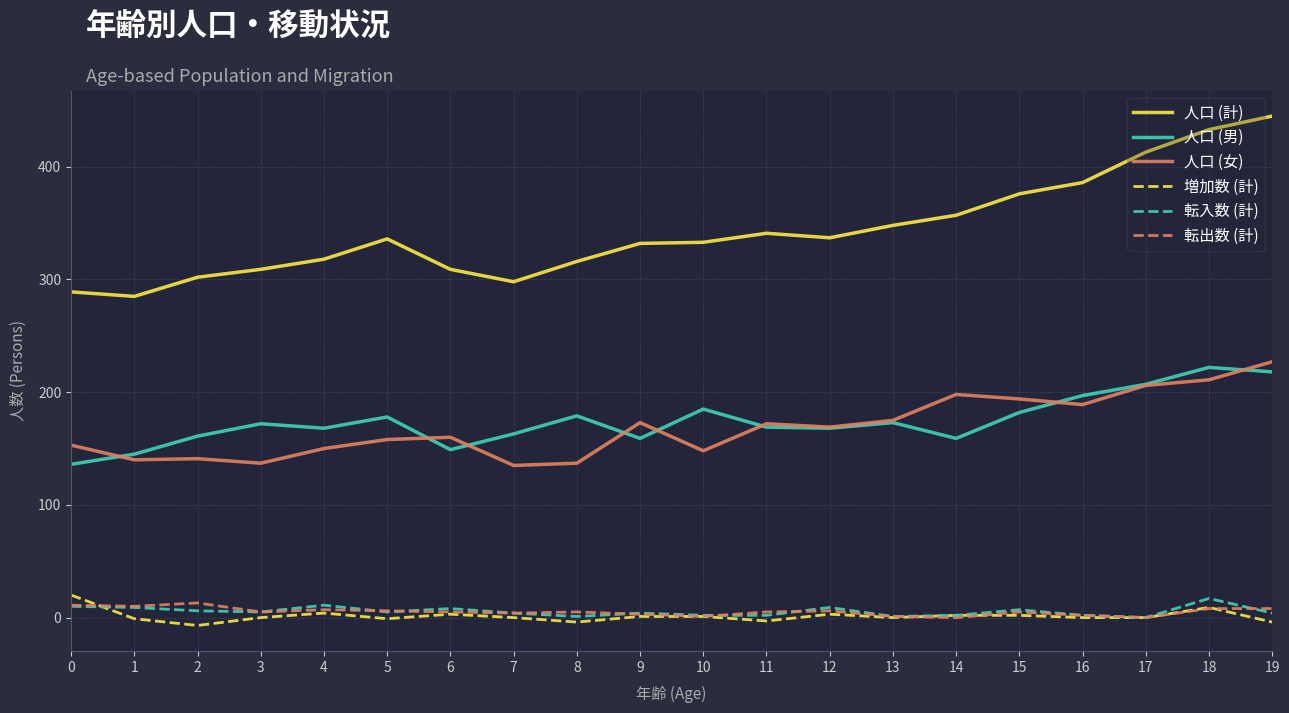

Where is the first local minimum for 人口 (男)?

4